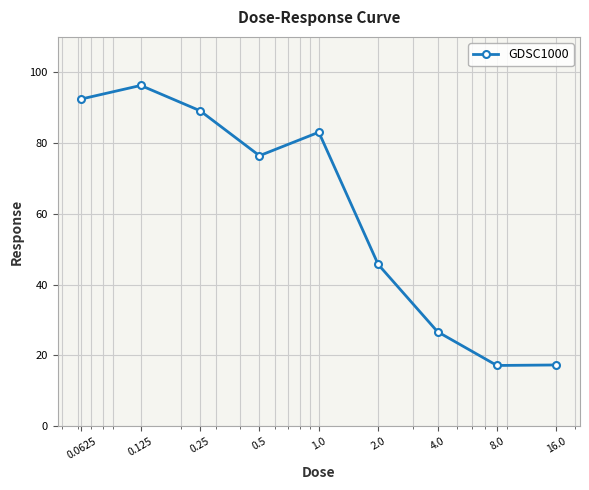

What is the sum of all values?

544.1